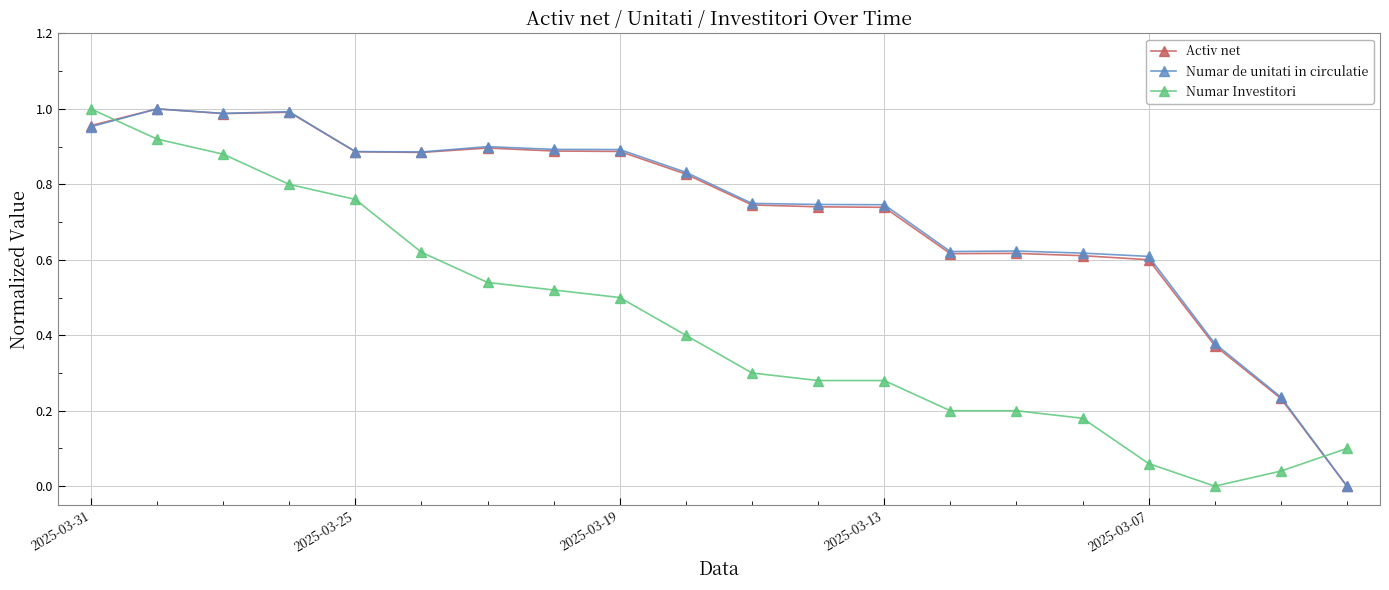

How many intersections are there between Numar Investitori and Activ net?

2